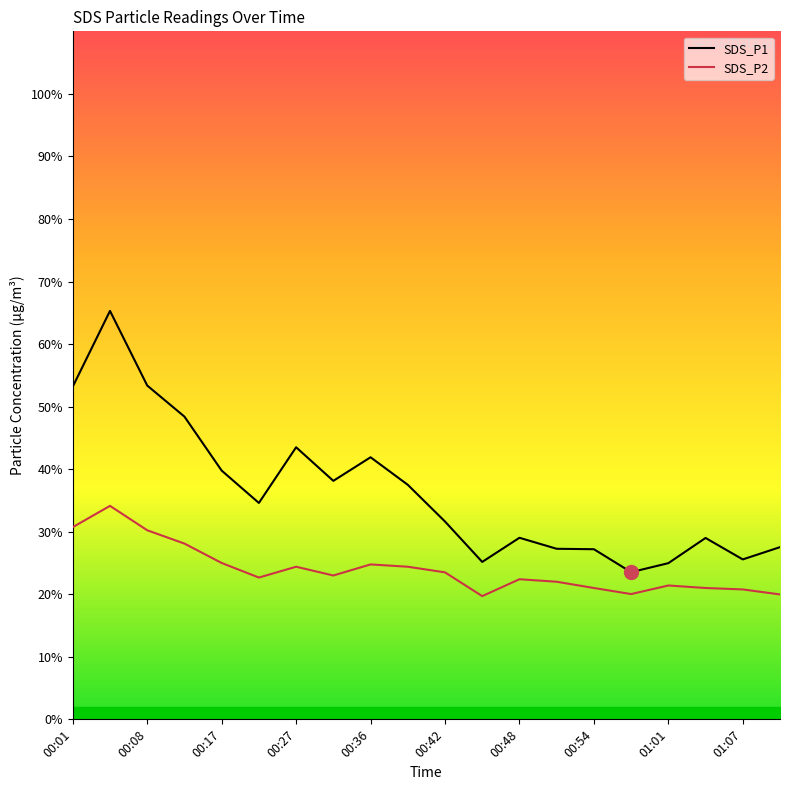

True or false: SDS_P1 and SDS_P2 intersect in this chart.

False